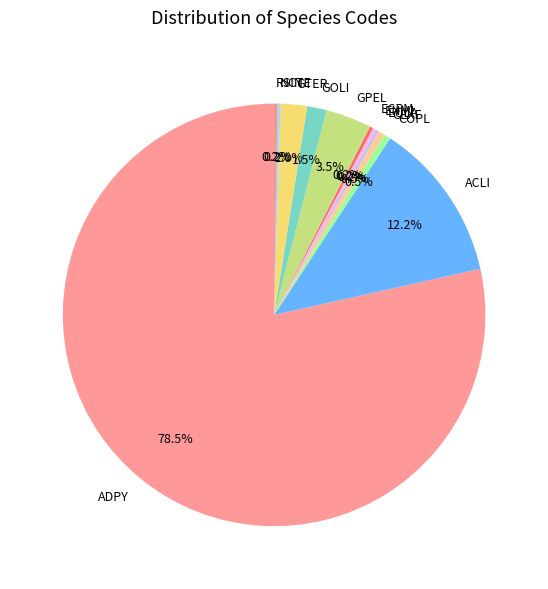

What is the ratio of the value at COPL to the value at CEXF?

1.0